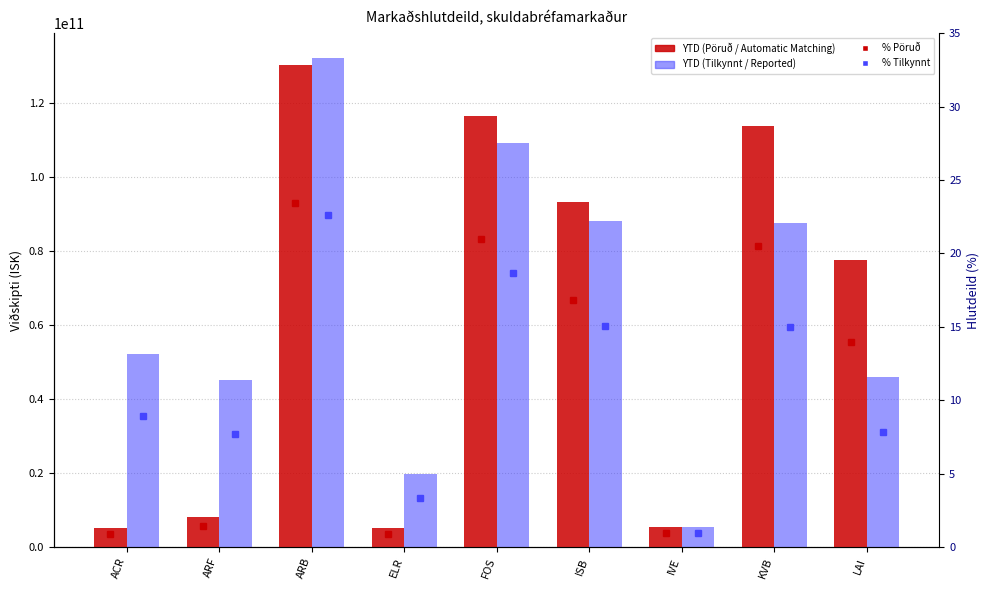

Rank the series at KVB from highest to lowest value.

YTD (Pöruð / Automatic Matching), YTD (Tilkynnt / Reported), % Pöruð, % Tilkynnt